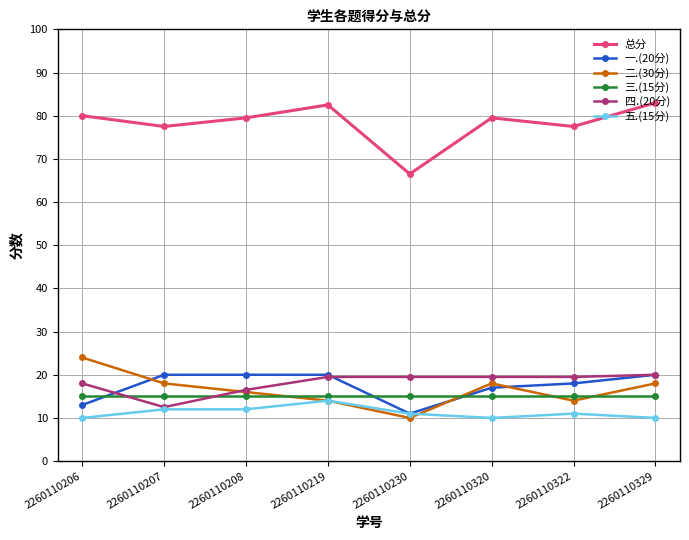

What is the difference between the highest and lowest values at 2260110206?

70.0